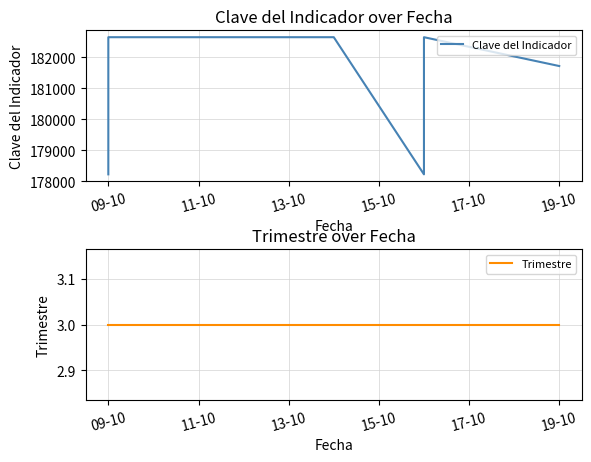

What position from the right is 09-10?

9